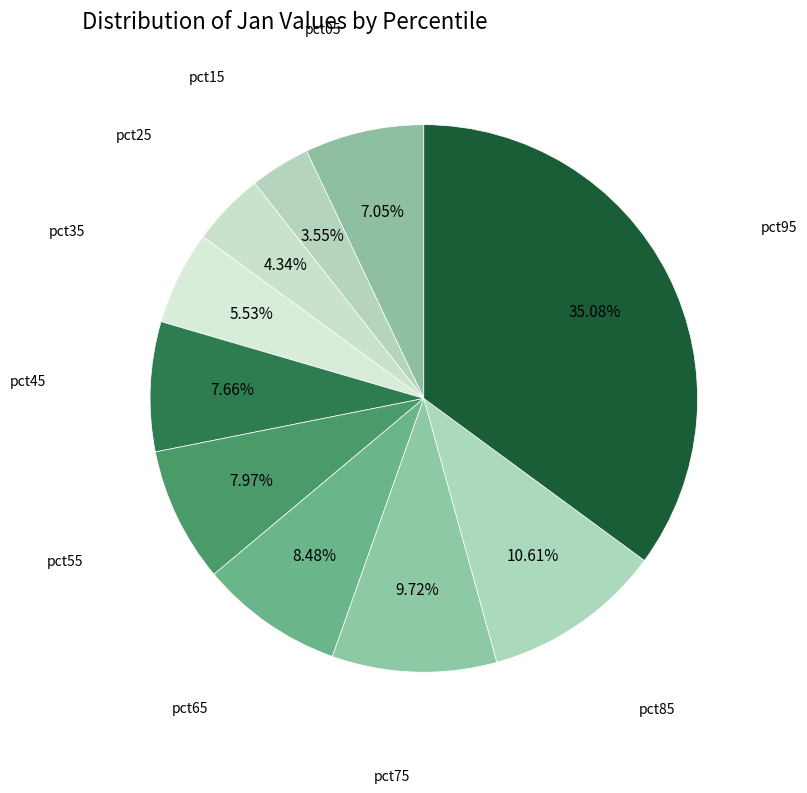

True or false: pct35 accounts for 1% of the total.

False